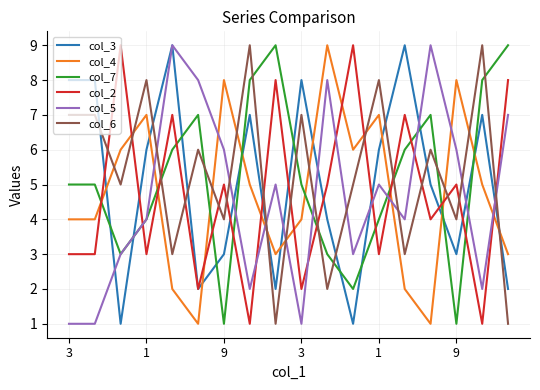

What is the greatest value displayed?

9